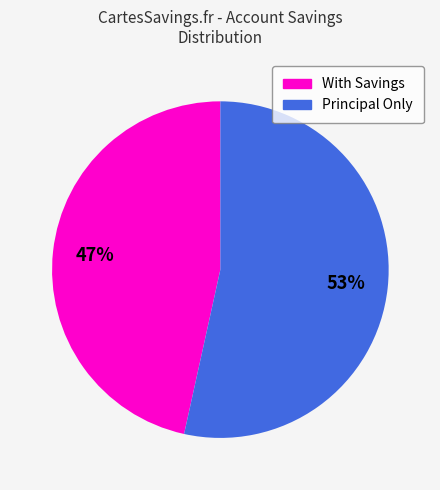

Does any single category account for the majority?

Yes